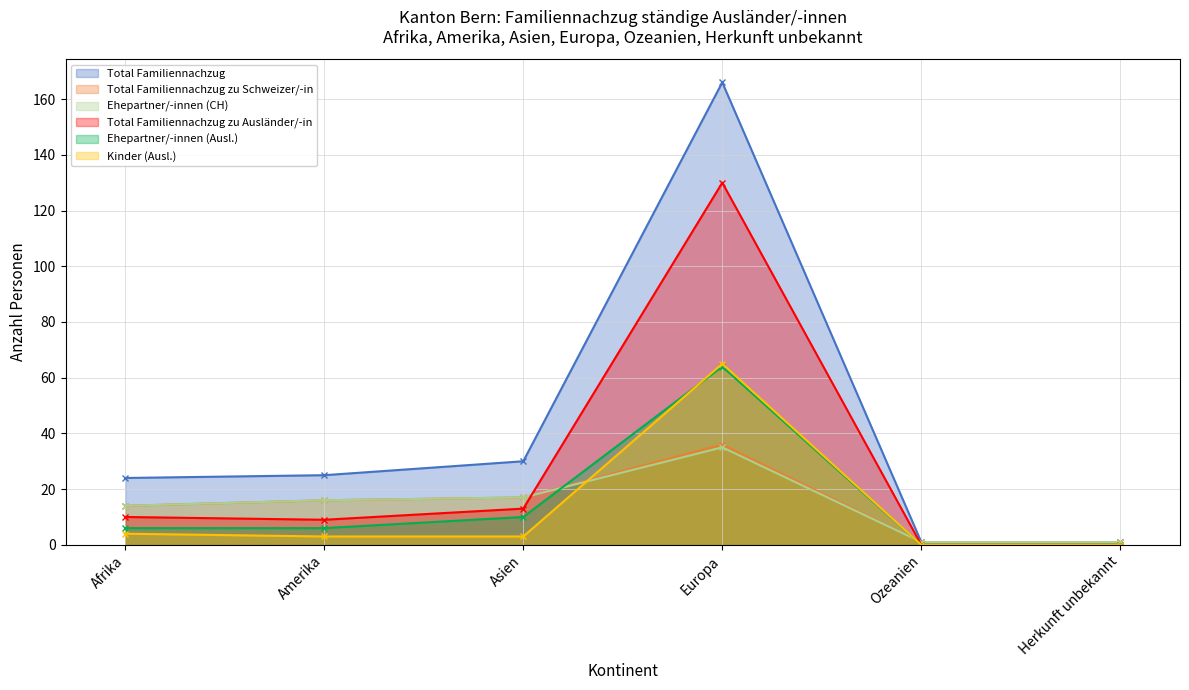

Reading right to left, what are all the values shown in this chart?

Total Familiennachzug: 1	1	166	30	25	24
Total Familiennachzug zu Schweizer/-in: 1	1	36	17	16	14
Ehepartner/-innen (CH): 1	1	35	17	16	14
Total Familiennachzug zu Ausländer/-in: 0	0	130	13	9	10
Ehepartner/-innen (Ausl.): 0	0	64	10	6	6
Kinder (Ausl.): 0	0	65	3	3	4